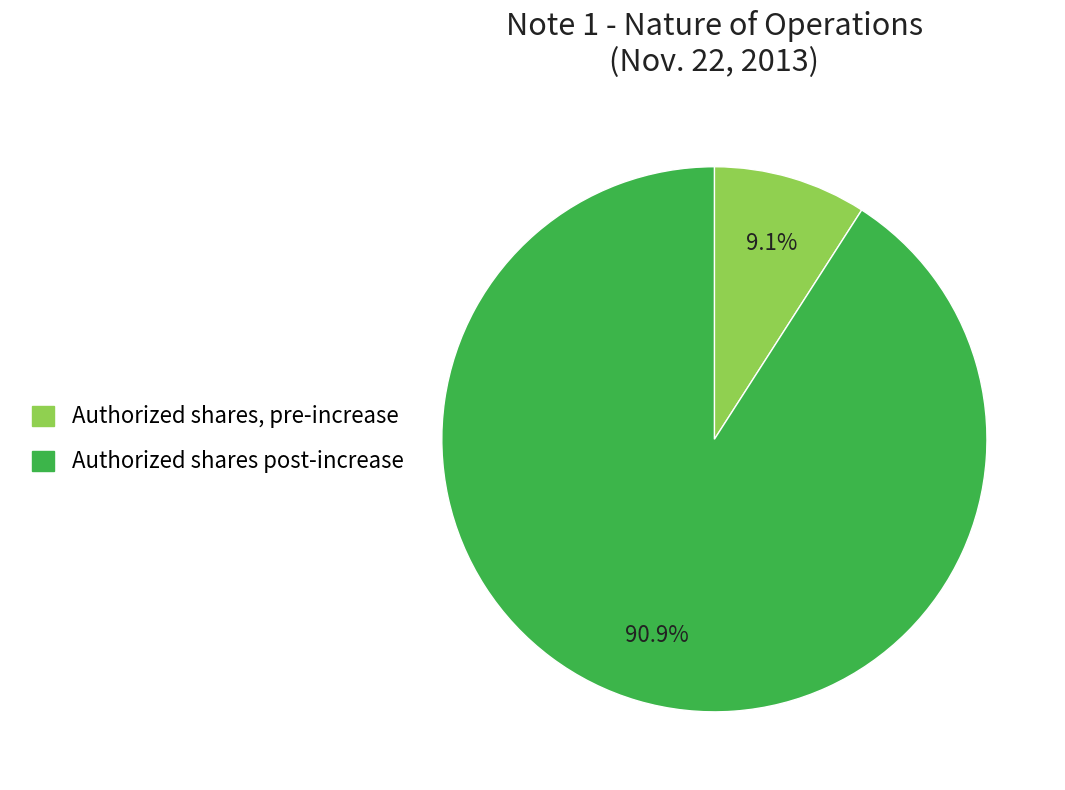

To the nearest percent, what is the average slice percentage?

50%